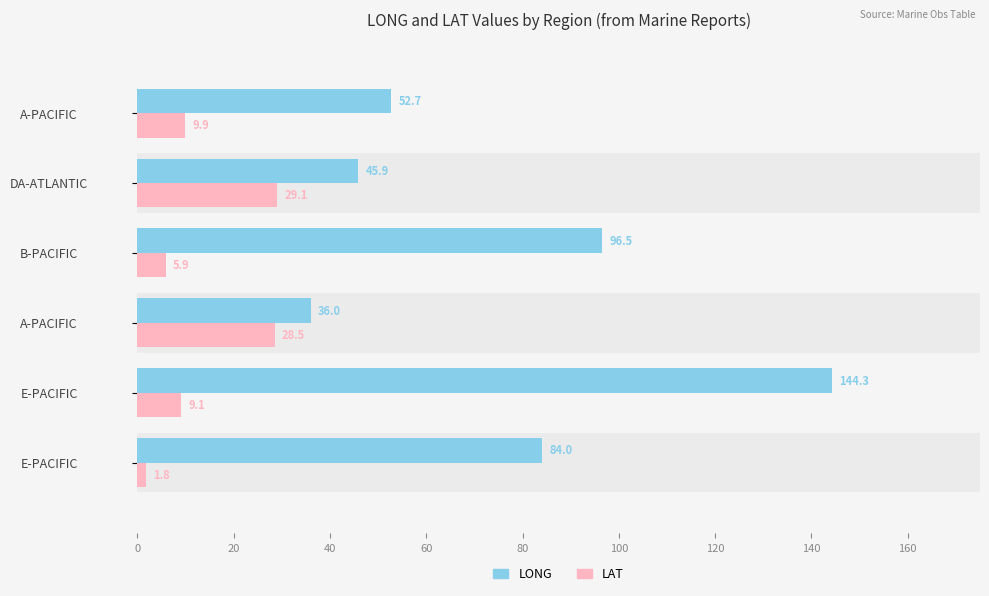

What is the total value across all series at 0?

85.8